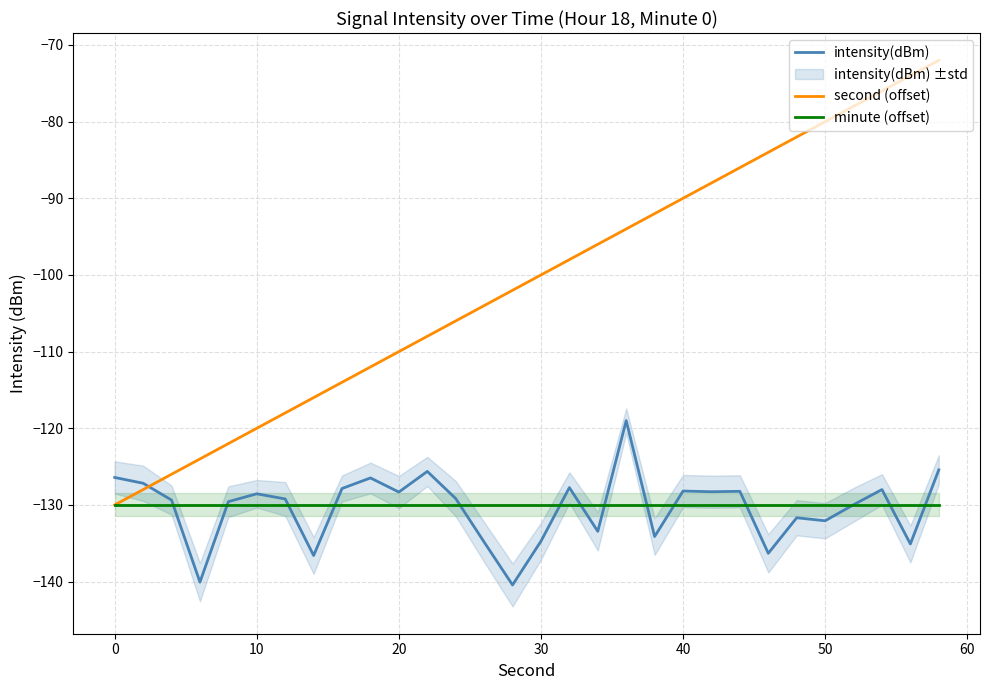

Reading right to left, extract all data points from this chart.

intensity(dBm): -125.4	-135.1	-128.0	-130.0	-132.1	-131.7	-136.3	-128.2	-128.3	-128.2	-134.1	-119.0	-133.4	-127.7	-134.7	-140.4	-134.8	-129.2	-125.6	-128.3	-126.5	-127.9	-136.6	-129.2	-128.5	-129.6	-140.1	-129.4	-127.2	-126.4
second (offset): -72.0	-74.0	-76.0	-78.0	-80.0	-82.0	-84.0	-86.0	-88.0	-90.0	-92.0	-94.0	-96.0	-98.0	-100.0	-102.0	-104.0	-106.0	-108.0	-110.0	-112.0	-114.0	-116.0	-118.0	-120.0	-122.0	-124.0	-126.0	-128.0	-130.0
minute (offset): -130.0	-130.0	-130.0	-130.0	-130.0	-130.0	-130.0	-130.0	-130.0	-130.0	-130.0	-130.0	-130.0	-130.0	-130.0	-130.0	-130.0	-130.0	-130.0	-130.0	-130.0	-130.0	-130.0	-130.0	-130.0	-130.0	-130.0	-130.0	-130.0	-130.0